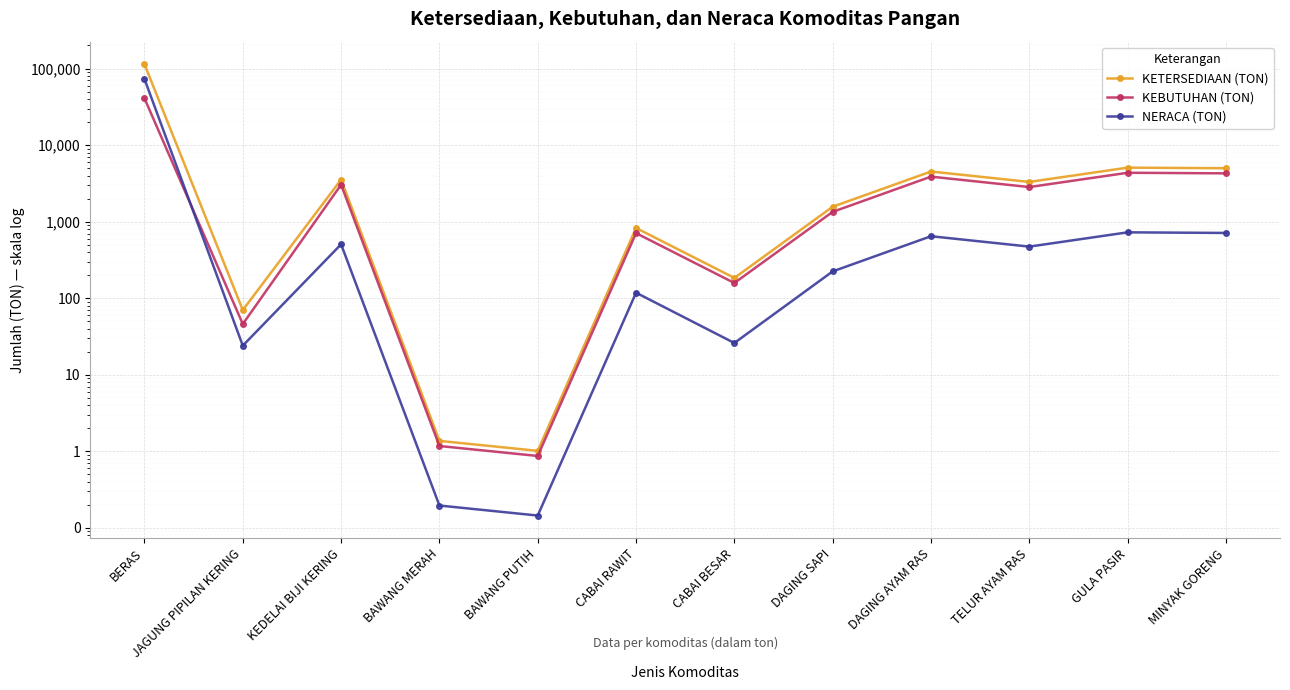

True or false: KETERSEDIAAN (TON) has a value of 3544.0 at KEDELAI BIJI KERING.

True